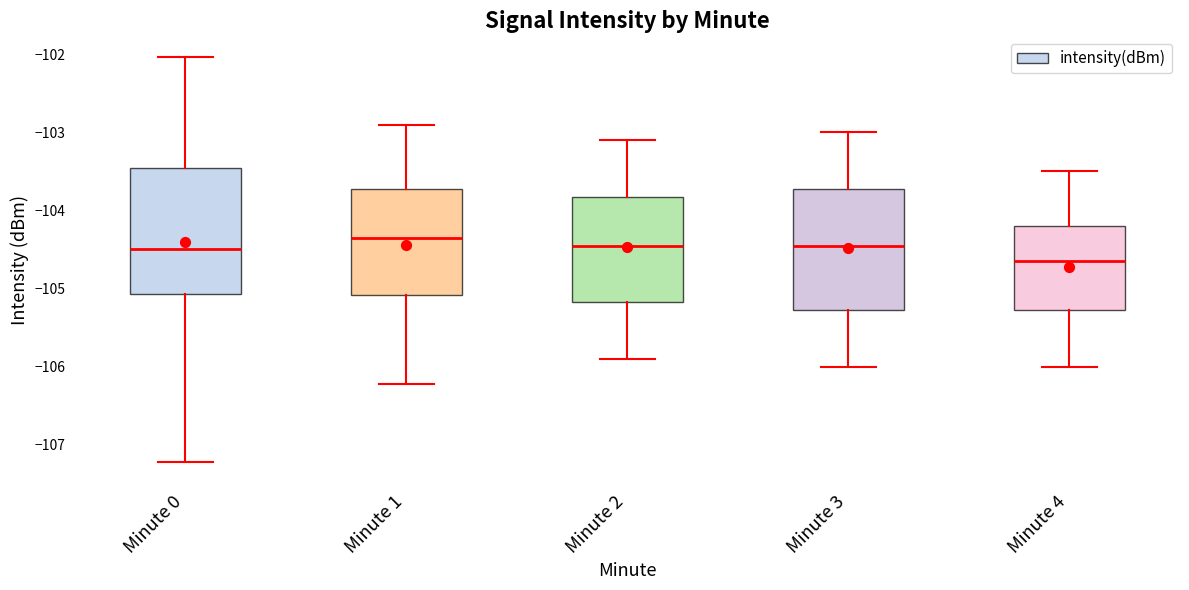

Reading left to right, read every box against the y-axis: the position of its median line, the range the box covers, and the ends of its whiskers. The values are not printed on the chart, so give them approximately, as read against the axis.

Minute 0: median -104.5, box -105.1 to -103.5, whiskers -107.2 to -102.0
Minute 1: median -104.3, box -105.1 to -103.7, whiskers -106.2 to -102.9
Minute 2: median -104.4, box -105.2 to -103.8, whiskers -105.9 to -103.1
Minute 3: median -104.4, box -105.3 to -103.7, whiskers -106.0 to -103.0
Minute 4: median -104.6, box -105.3 to -104.2, whiskers -106.0 to -103.5